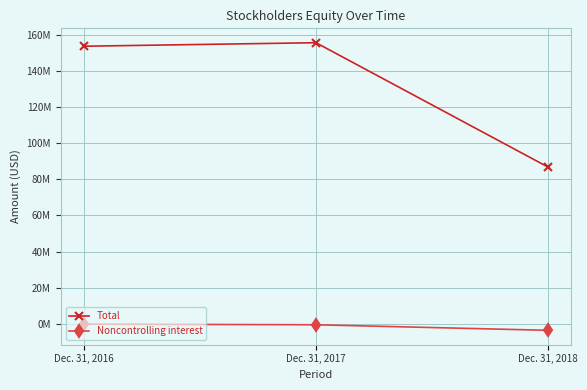

What are all the series names shown in the legend?

Total, Noncontrolling interest